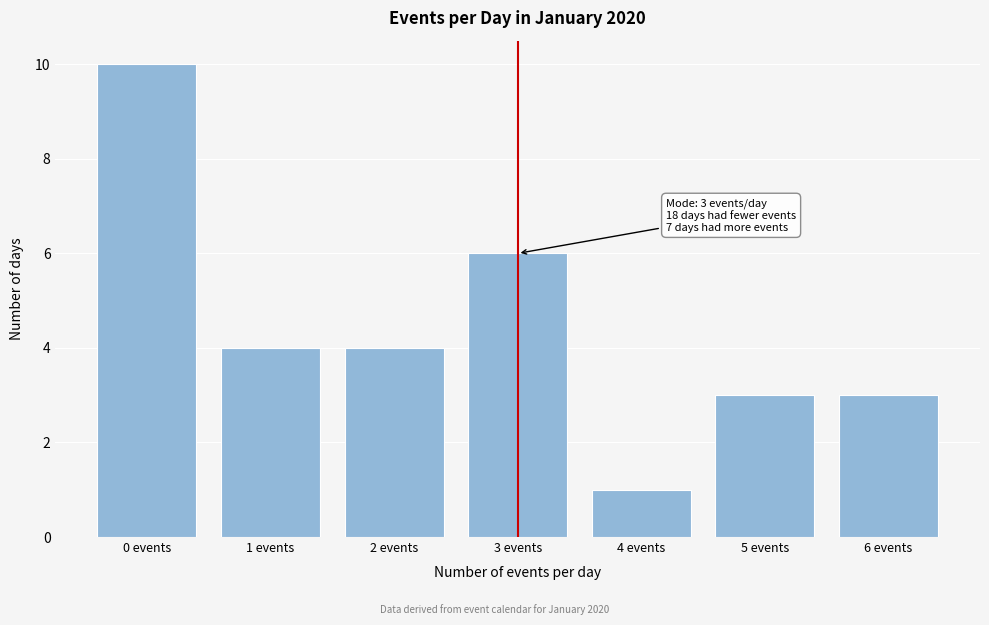

Reading left to right, list all the values displayed in this chart.

10	4	4	6	1	3	3